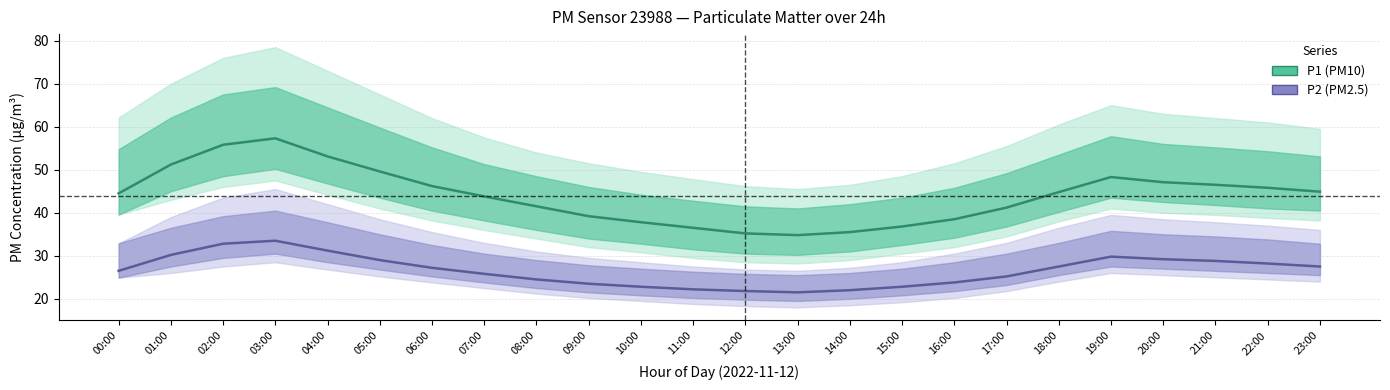

At which category is the sum across all series the highest?

03:00